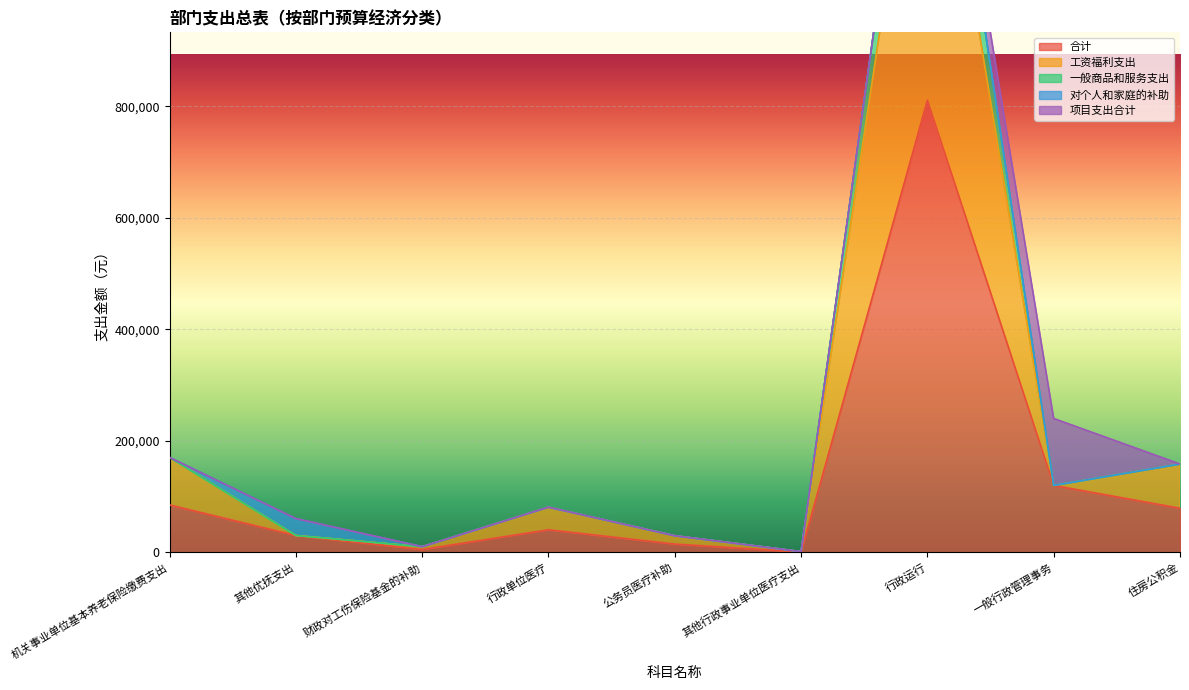

What is the maximum value for 一般商品和服务支出?

1621556